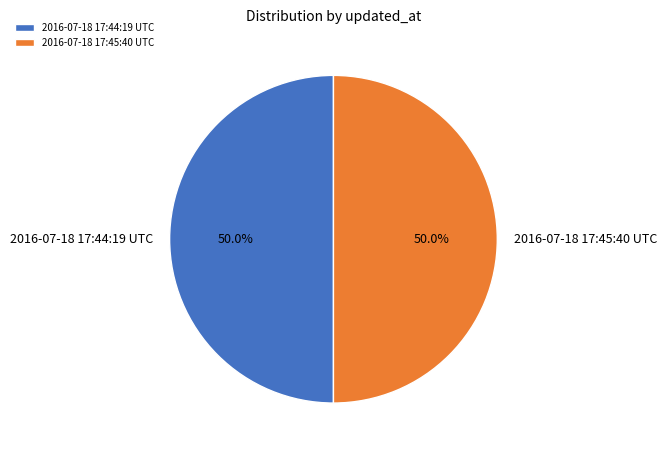

Combined, what portion of the pie is 2016-07-18 17:45:40 UTC and 2016-07-18 17:44:19 UTC?

100.0%